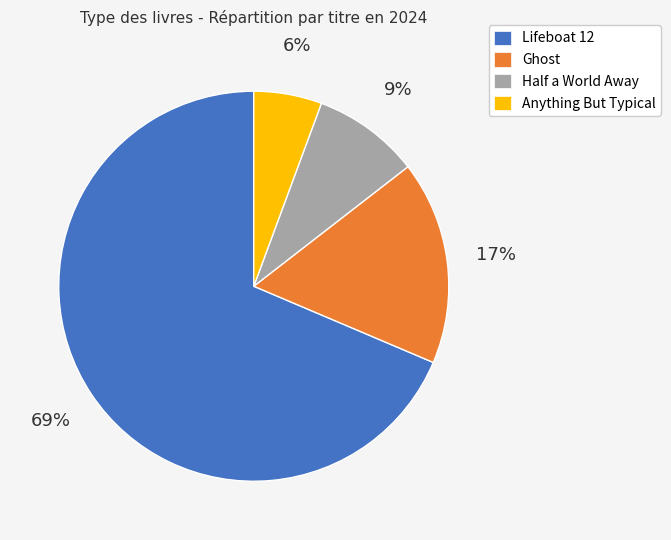

Rank the categories by value from lowest to highest.

Anything But Typical, Half a World Away, Ghost, Lifeboat 12